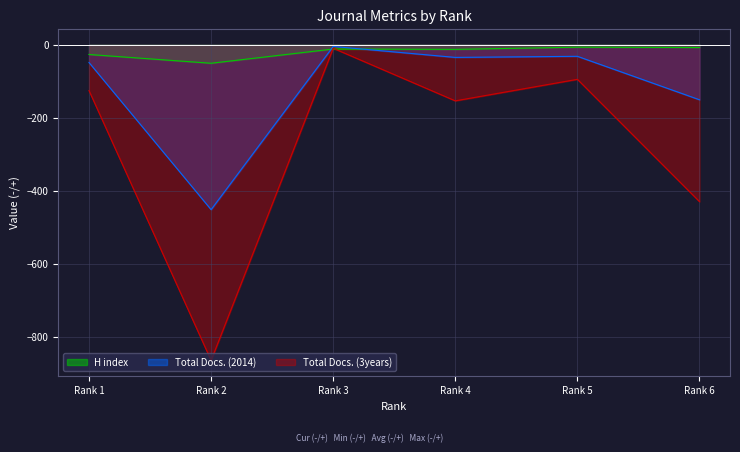

What is the minimum value shown in the chart?

-865